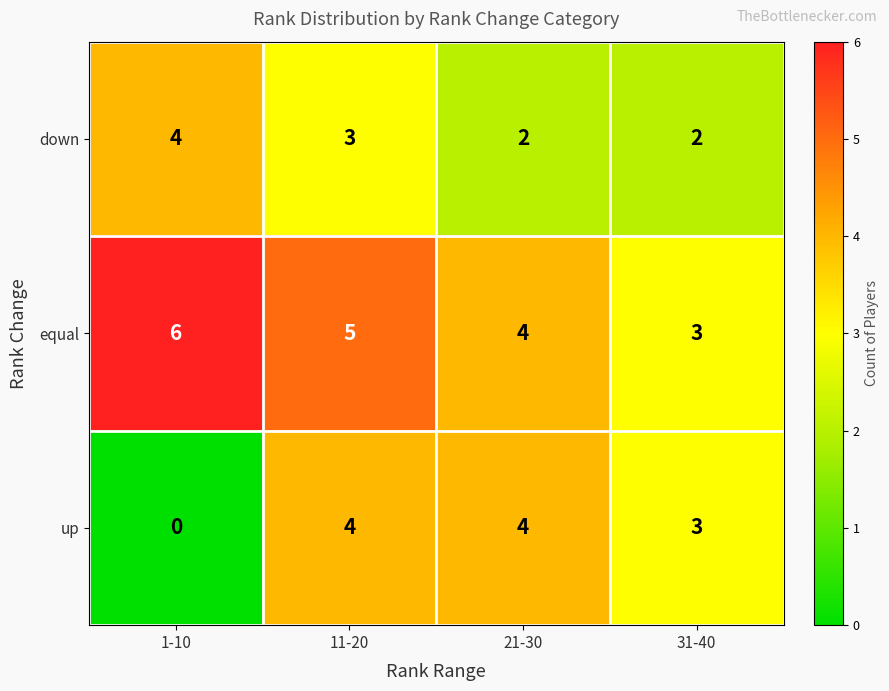

At how many categories does at least one series exceed 1?

4